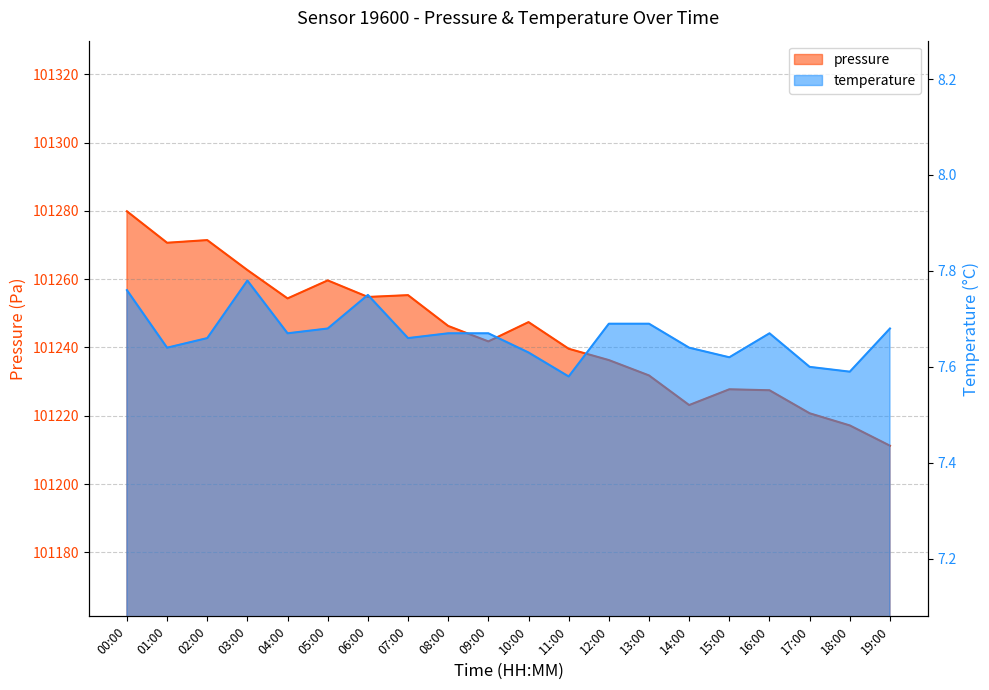

What is the maximum value shown in the chart?

101279.9